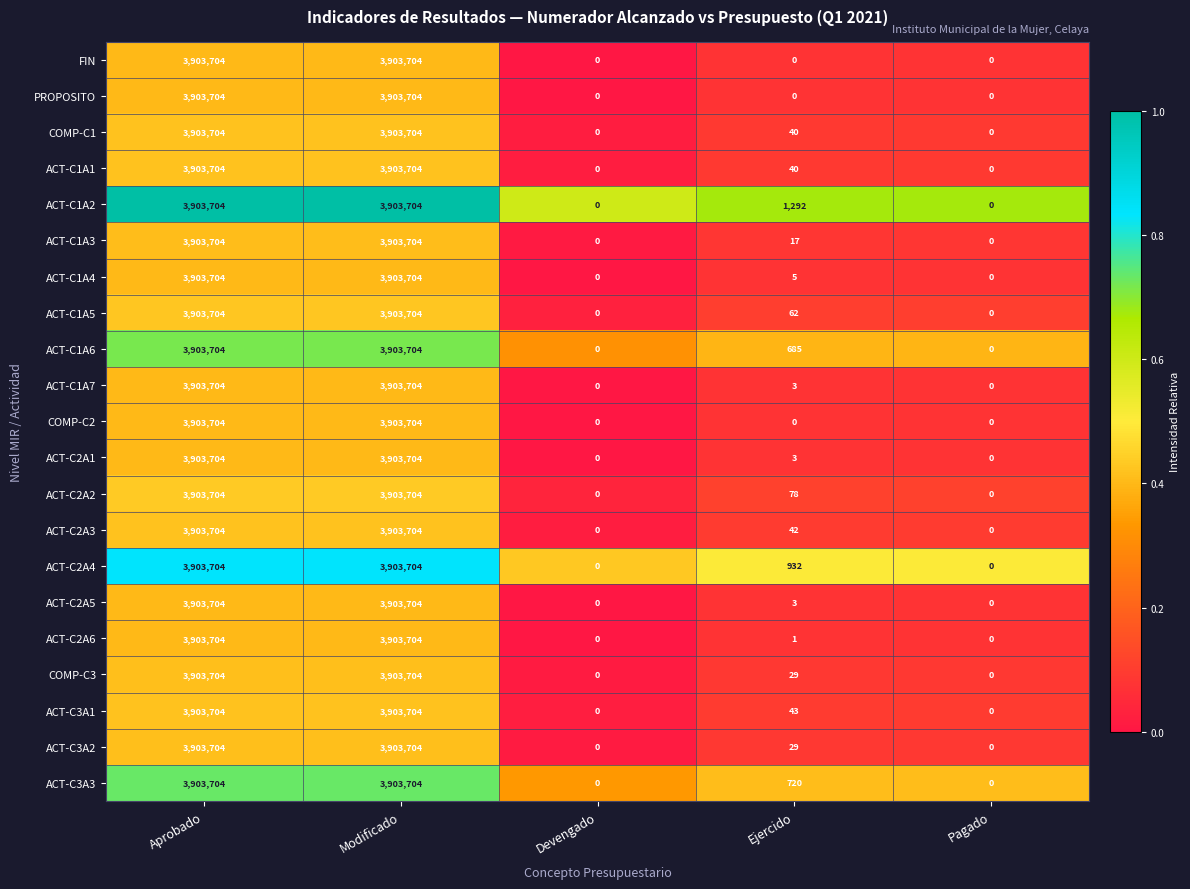

Which series has the largest total across all categories?

ACT-C1A2